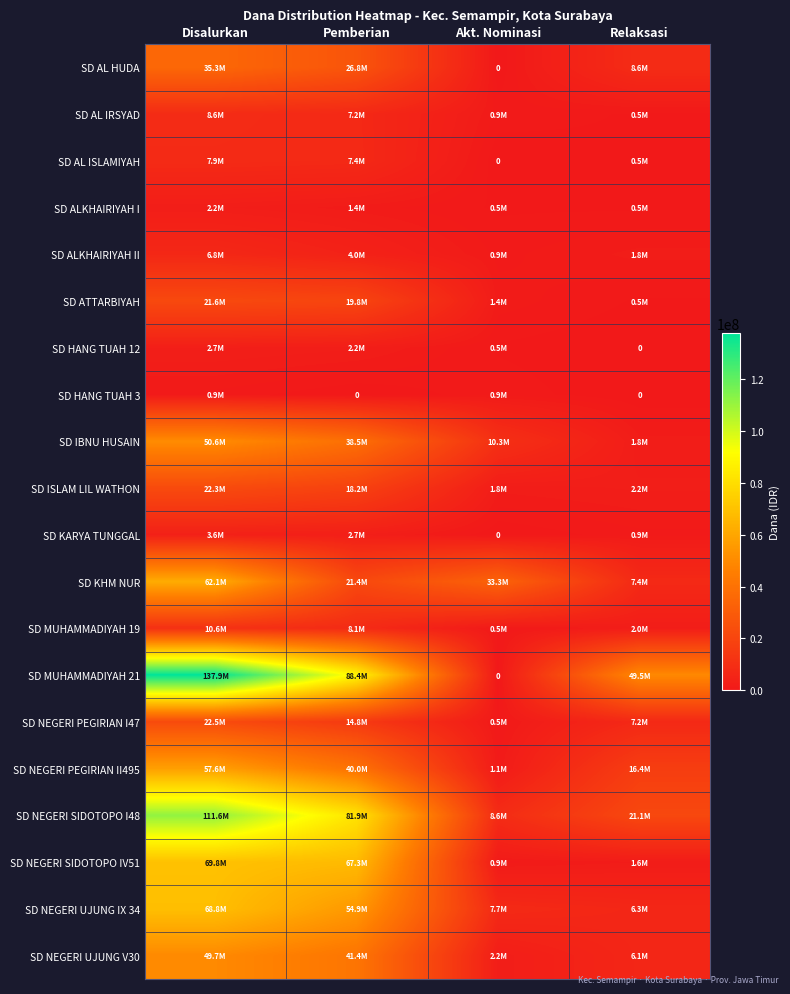

Read the SD HANG TUAH 3 value at Disalurkan, to the nearest 50.

900000